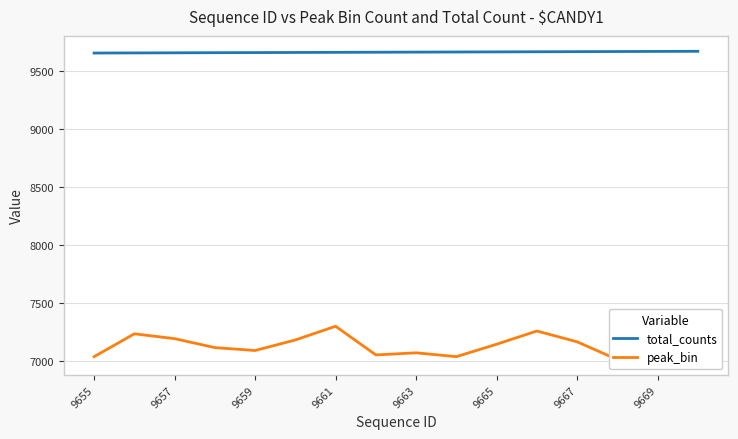

True or false: total_counts and peak_bin intersect in this chart.

False